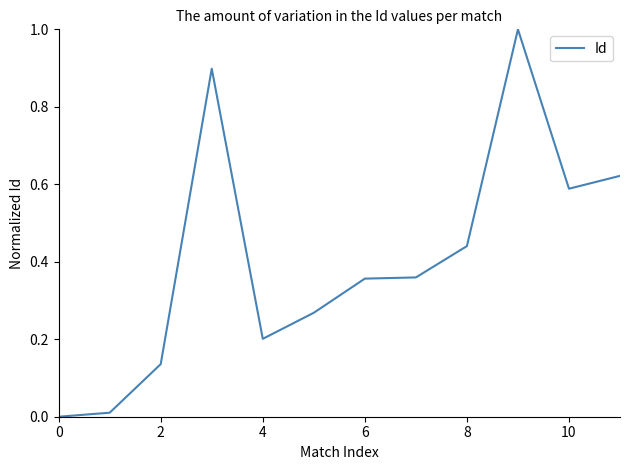

What is the maximum value shown in the chart?

1.0